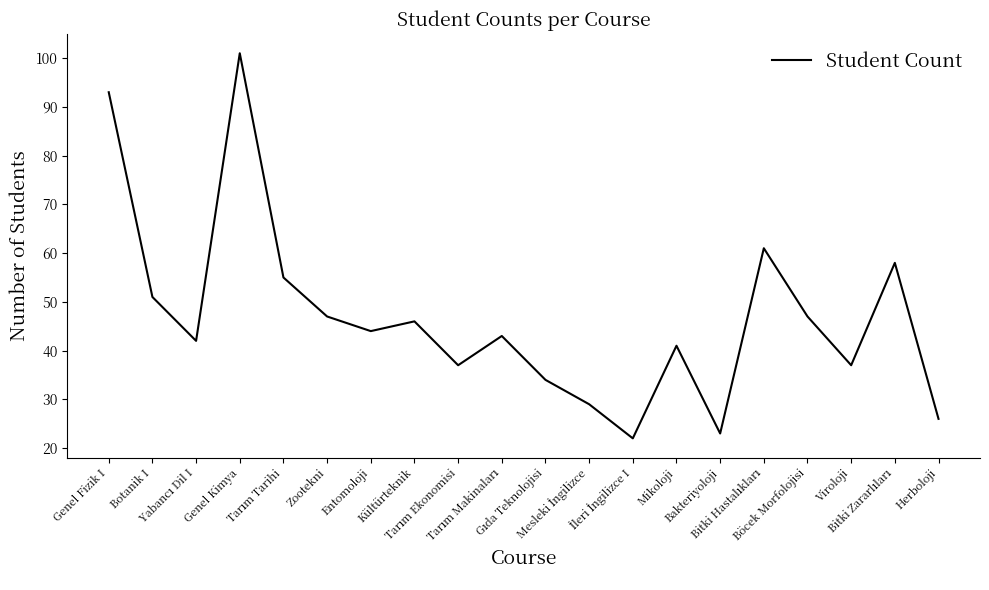

At which category does the chart reach its peak across all series?

Genel Kimya